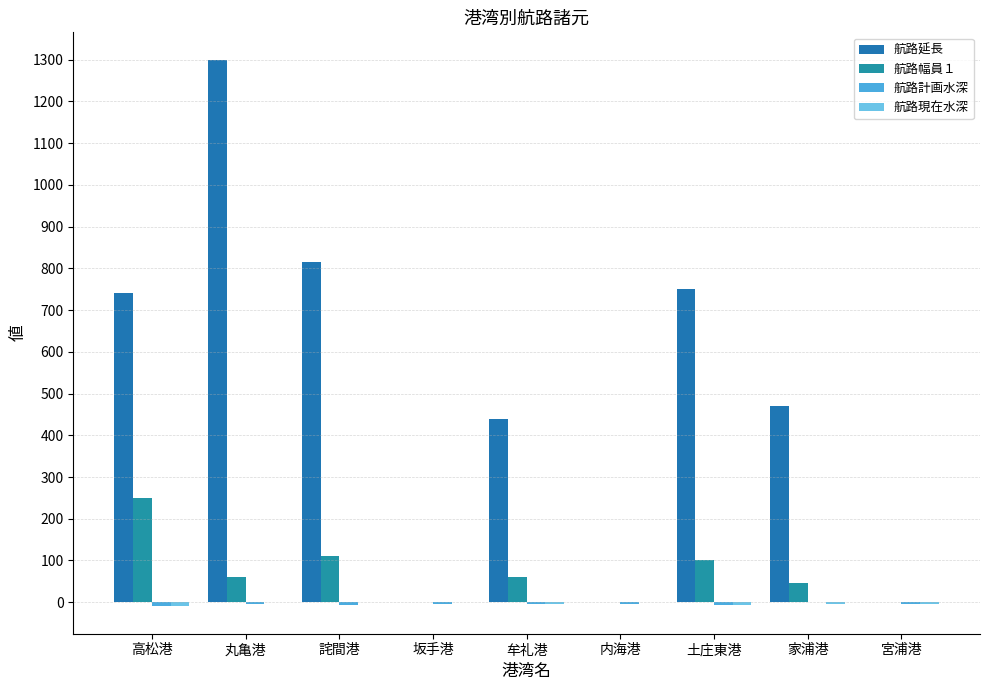

How many data points does each series have?

9